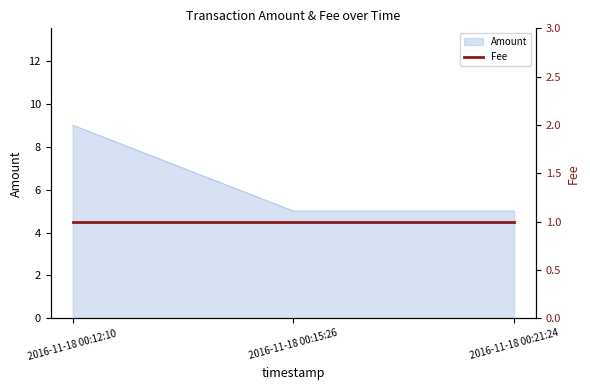

Does the chart display data point markers on the line(s)?

No